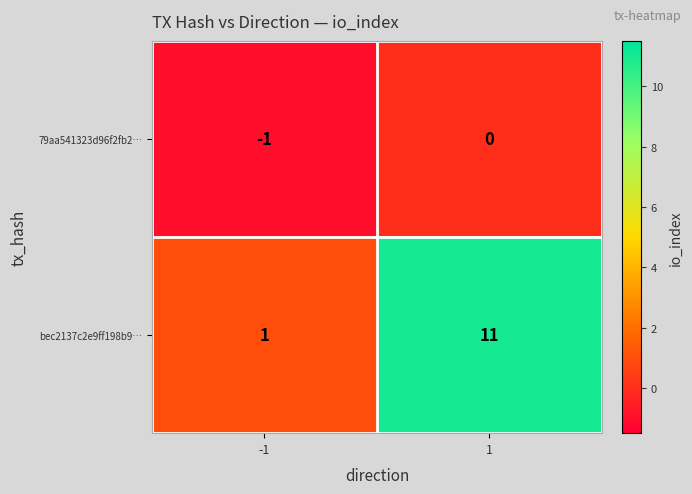

List the labels in order of bec2137c2e9ff198b9… value, smallest first.

-1, 1